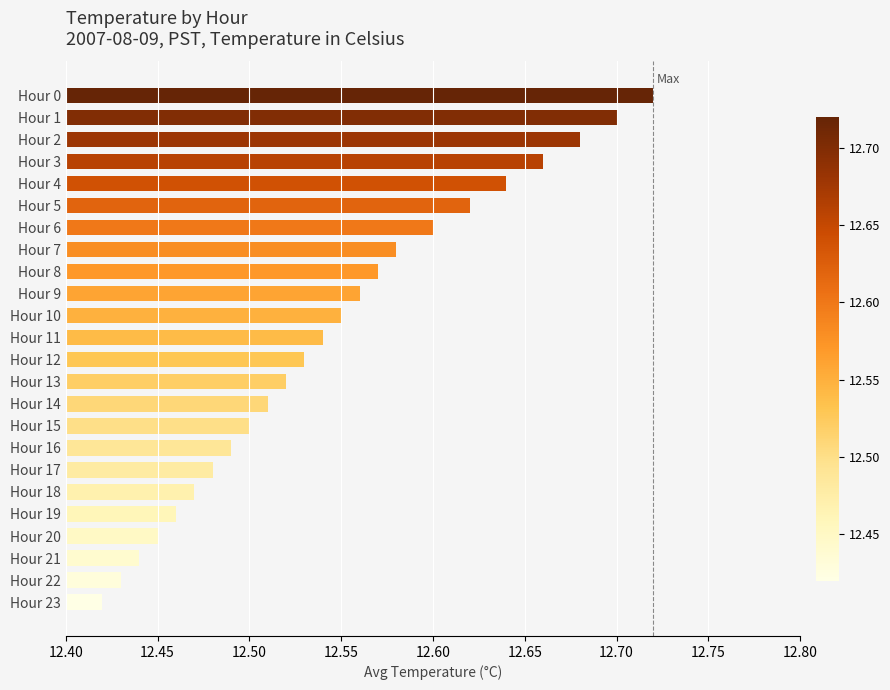

Between Hour 16 and Hour 23, which is larger?

Hour 16